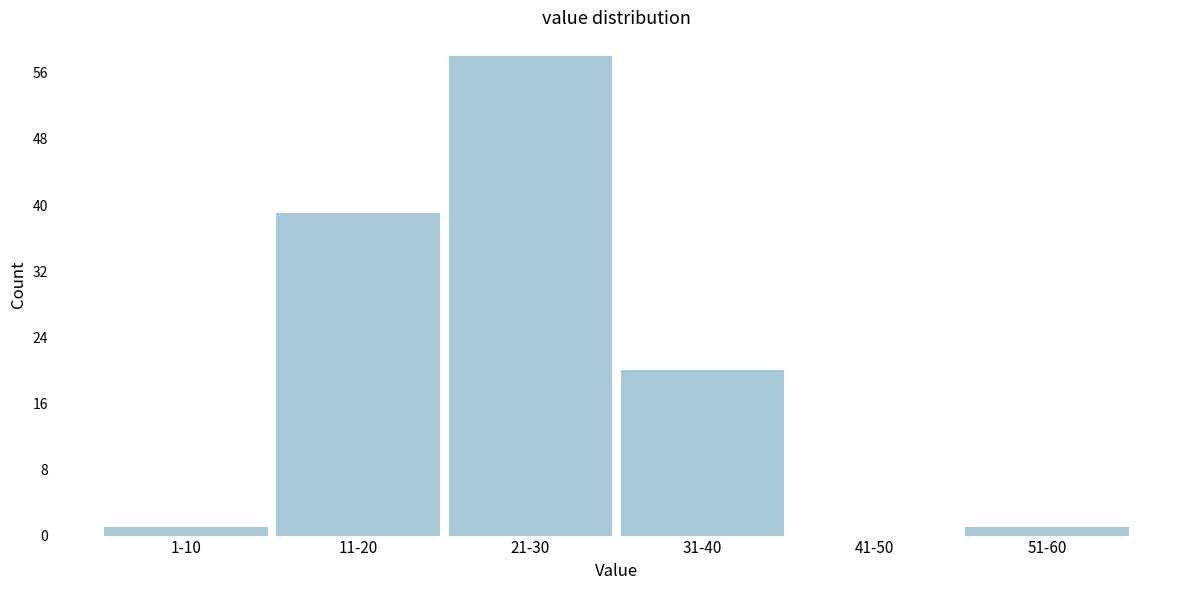

Reading left to right, list all the values displayed in this chart.

1-10=1	11-20=39	21-30=58	31-40=20	41-50=0	51-60=1